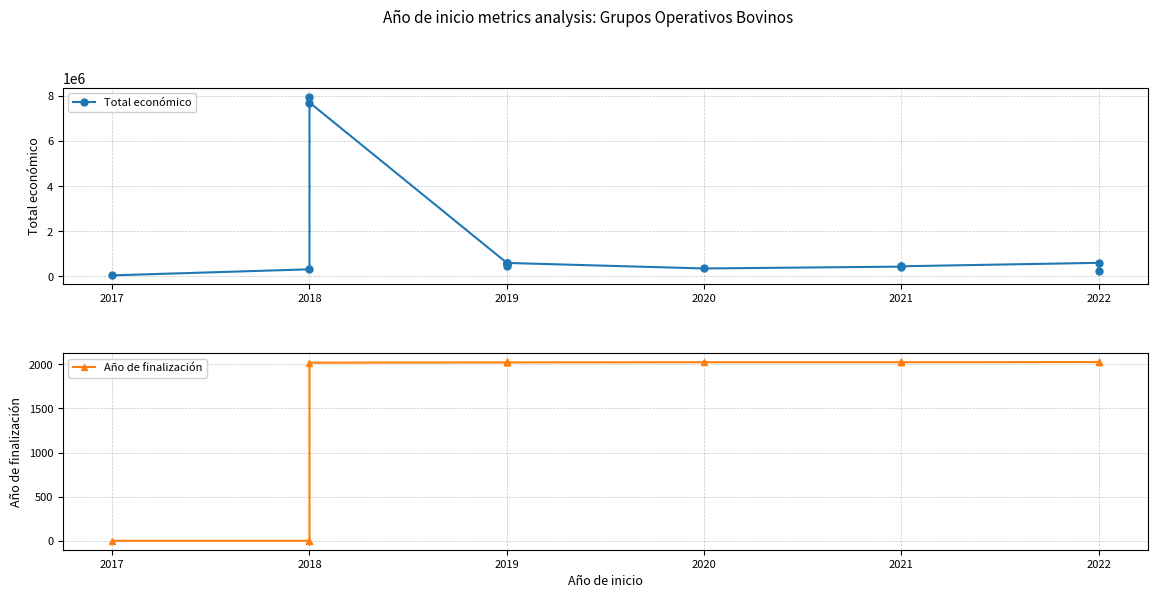

The value of Total económico at 2022 is 1073085. True or false?

False